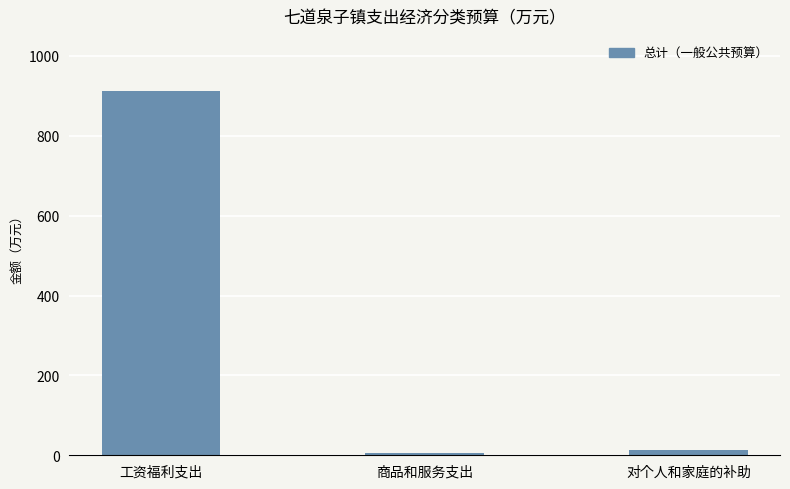

What is the difference between the maximum and minimum values?

908.0